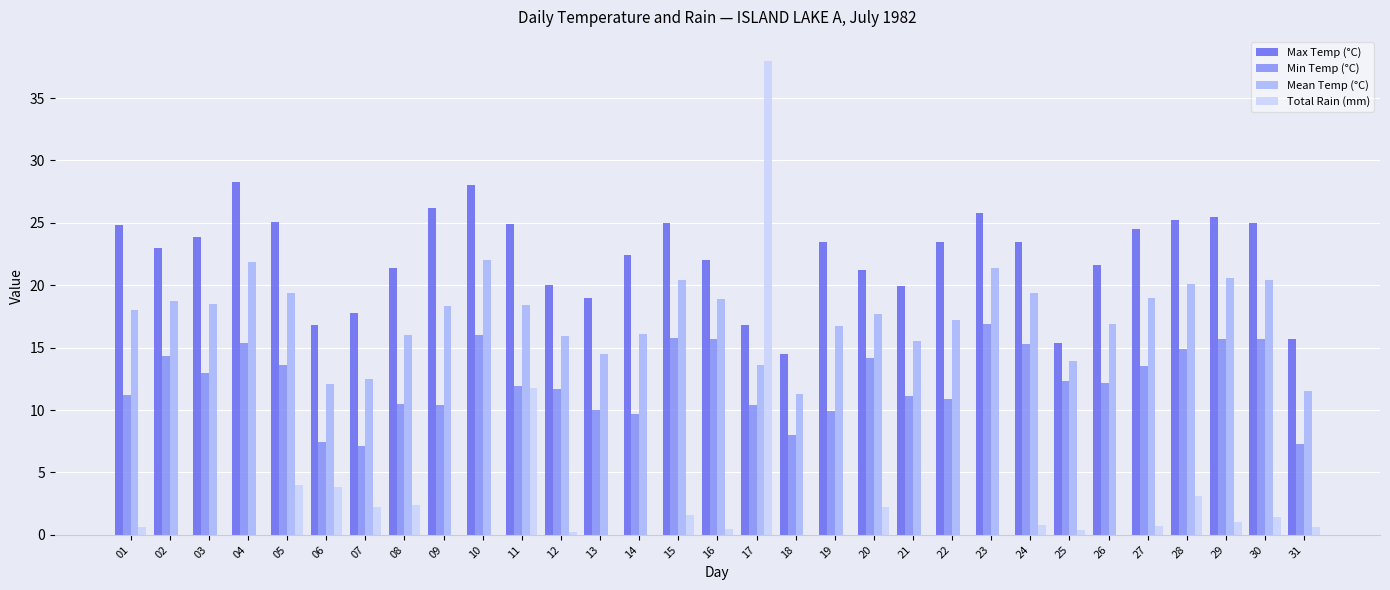

Between 01 and 21, which series saw the biggest shift?

Max Temp (°C)